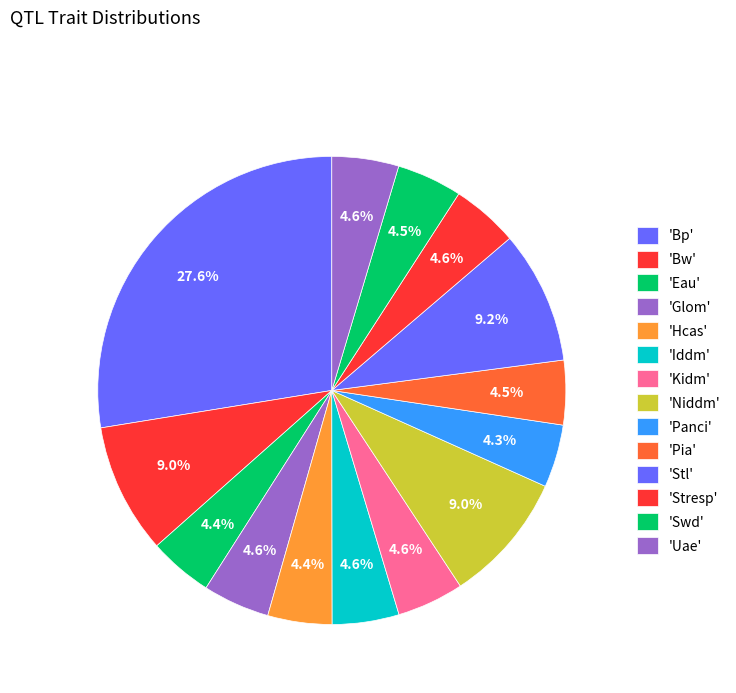

How many slices are in this pie chart?

14